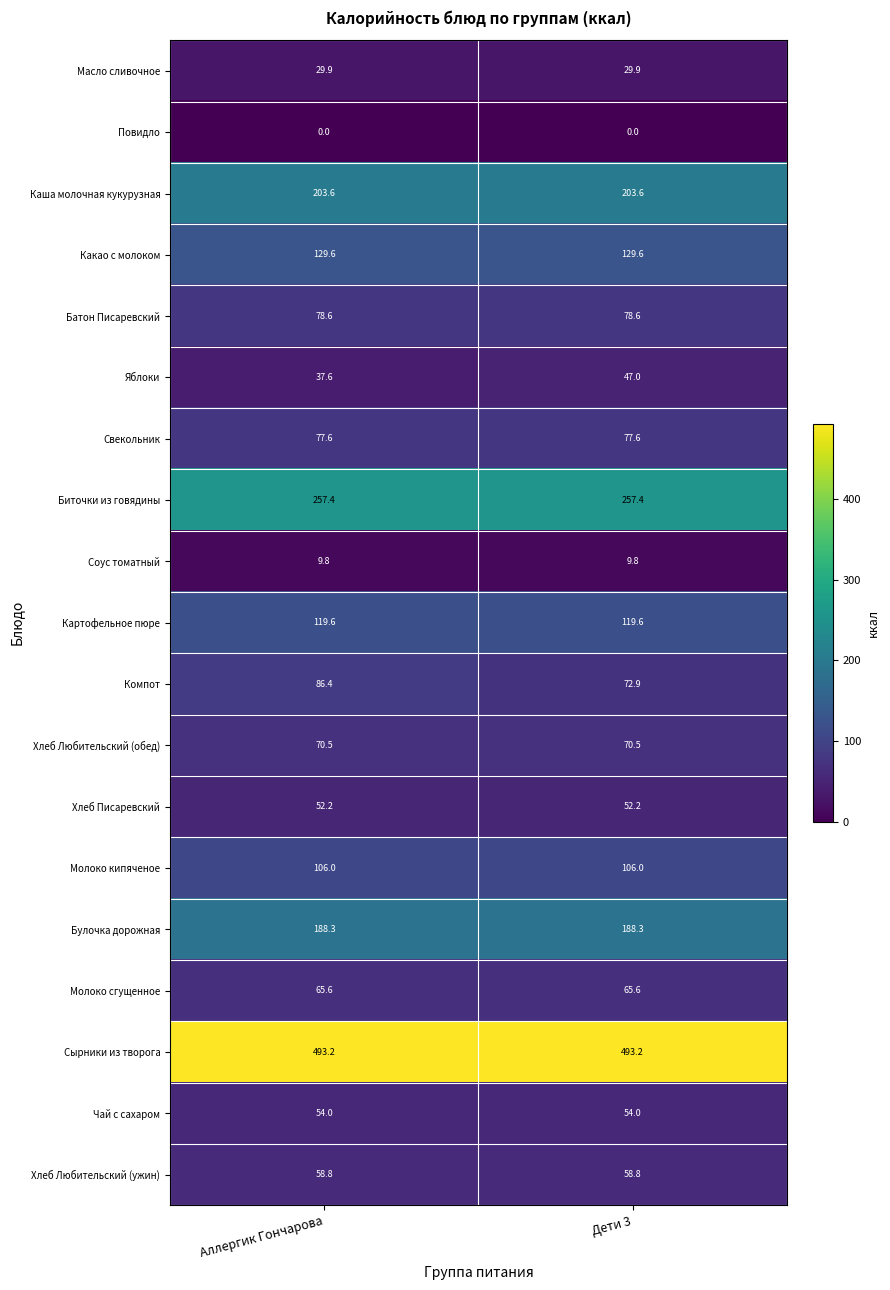

At how many categories does at least one series exceed 258?

2